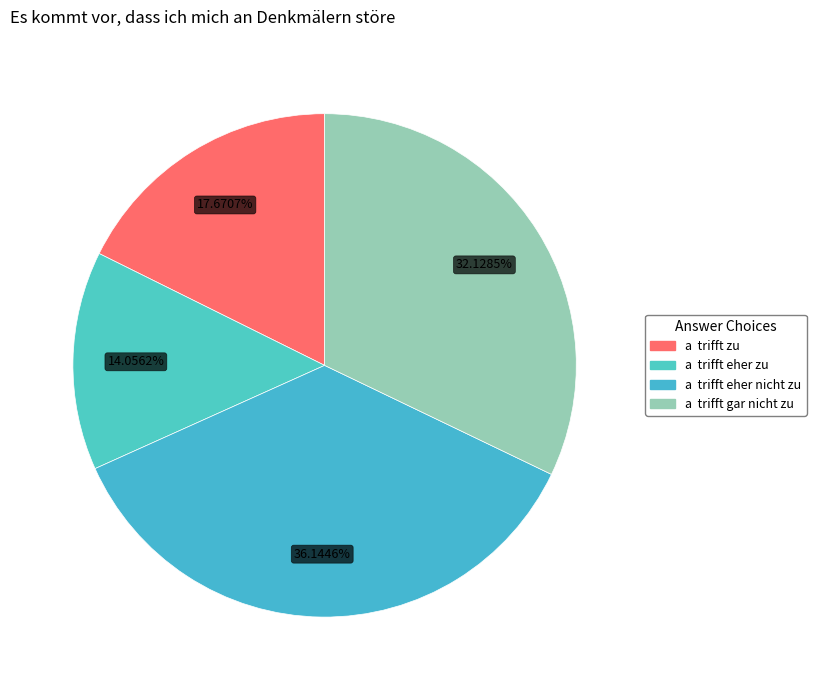

Does any single category account for the majority?

No